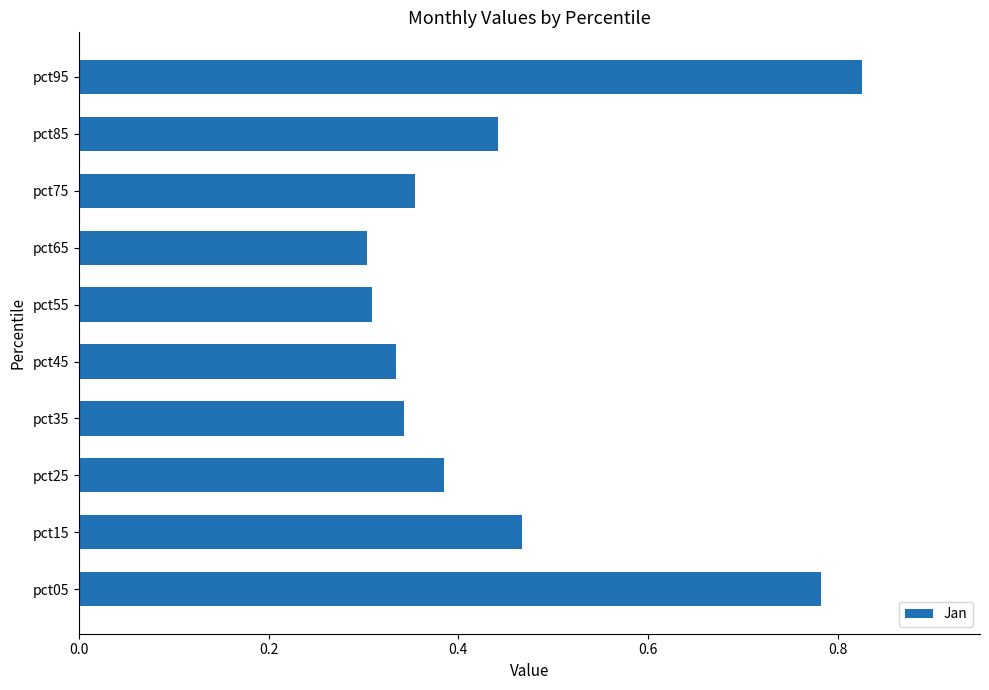

Count the values in the range 0 to 1.

10